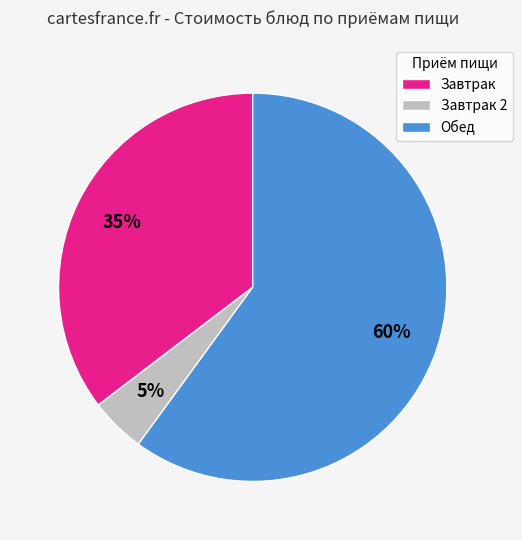

Do Обед and Завтрак 2 together represent more than half of the pie?

Yes